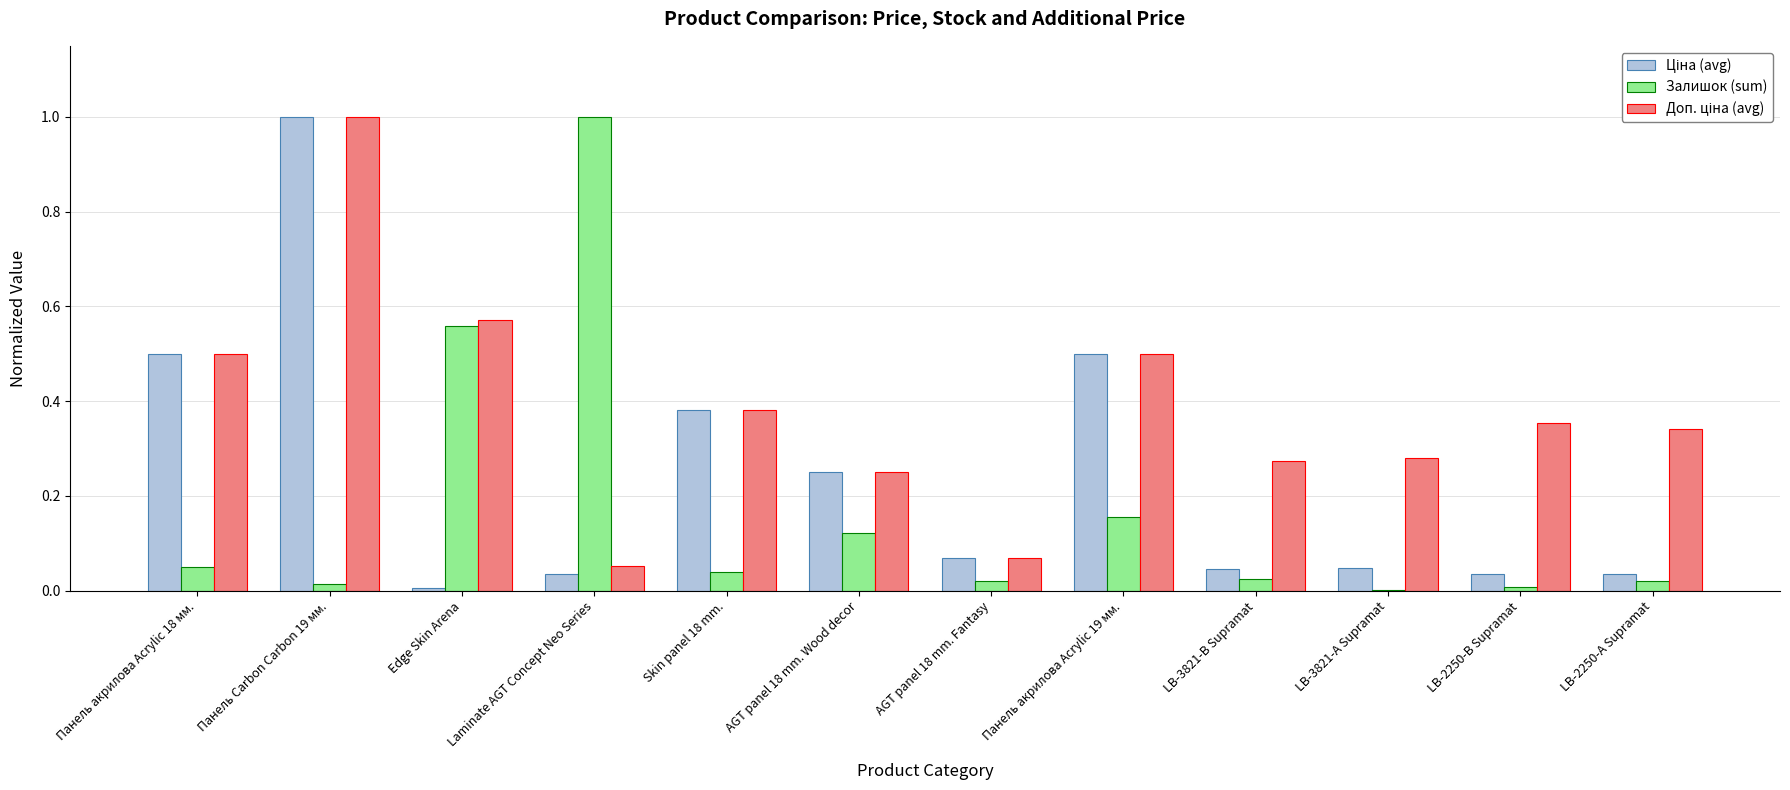

At which category is the sum across all series the highest?

Панель Carbon Carbon 19 мм.